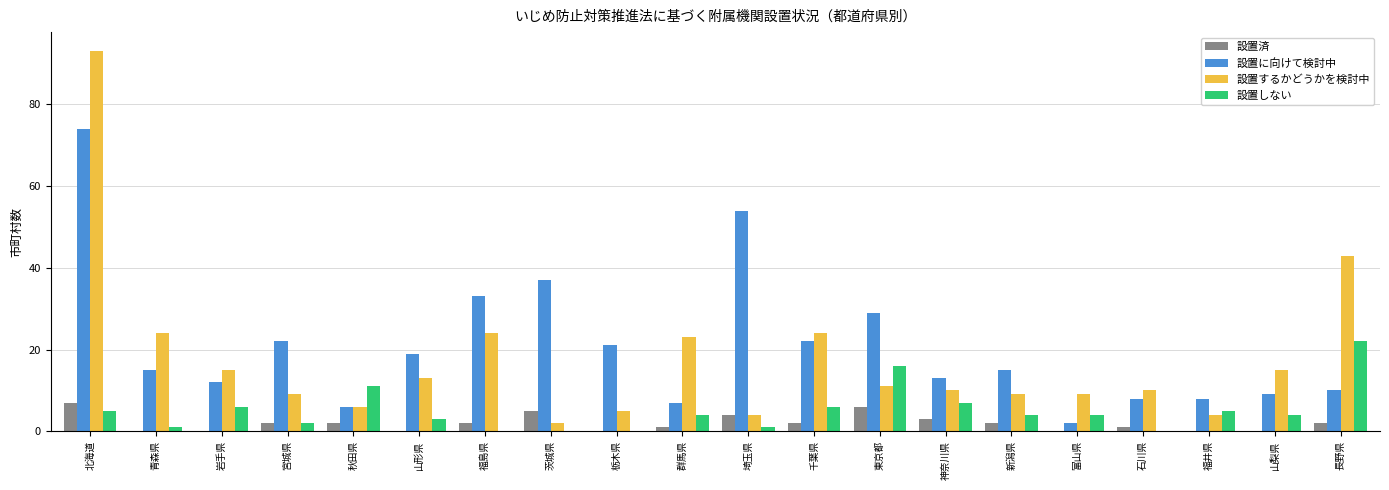

True or false: 設置に向けて検討中 has a value of 132 at 北海道.

False